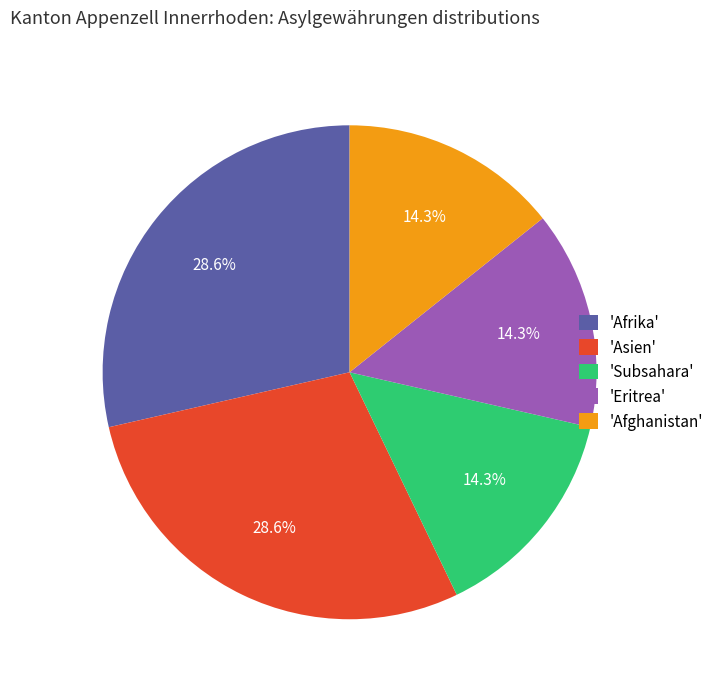

How many slices are in this pie chart?

5